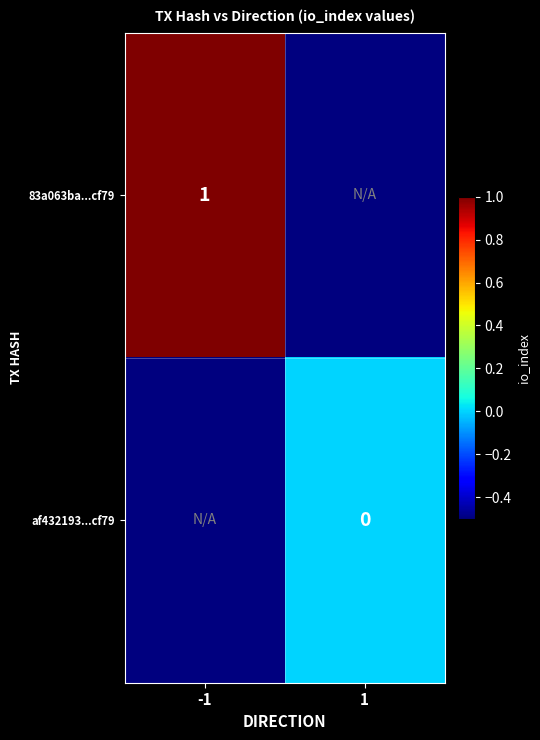

True or false: 83a063ba...cf79 has a value of 1.0 at -1.

True